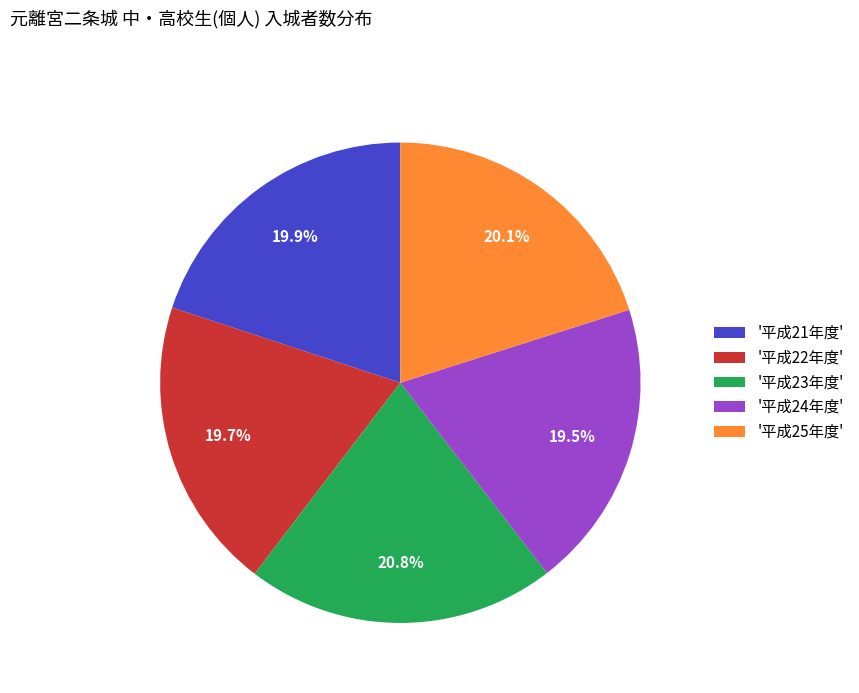

What is the ratio of the value at '平成25年度' to the value at '平成21年度'?

1.0